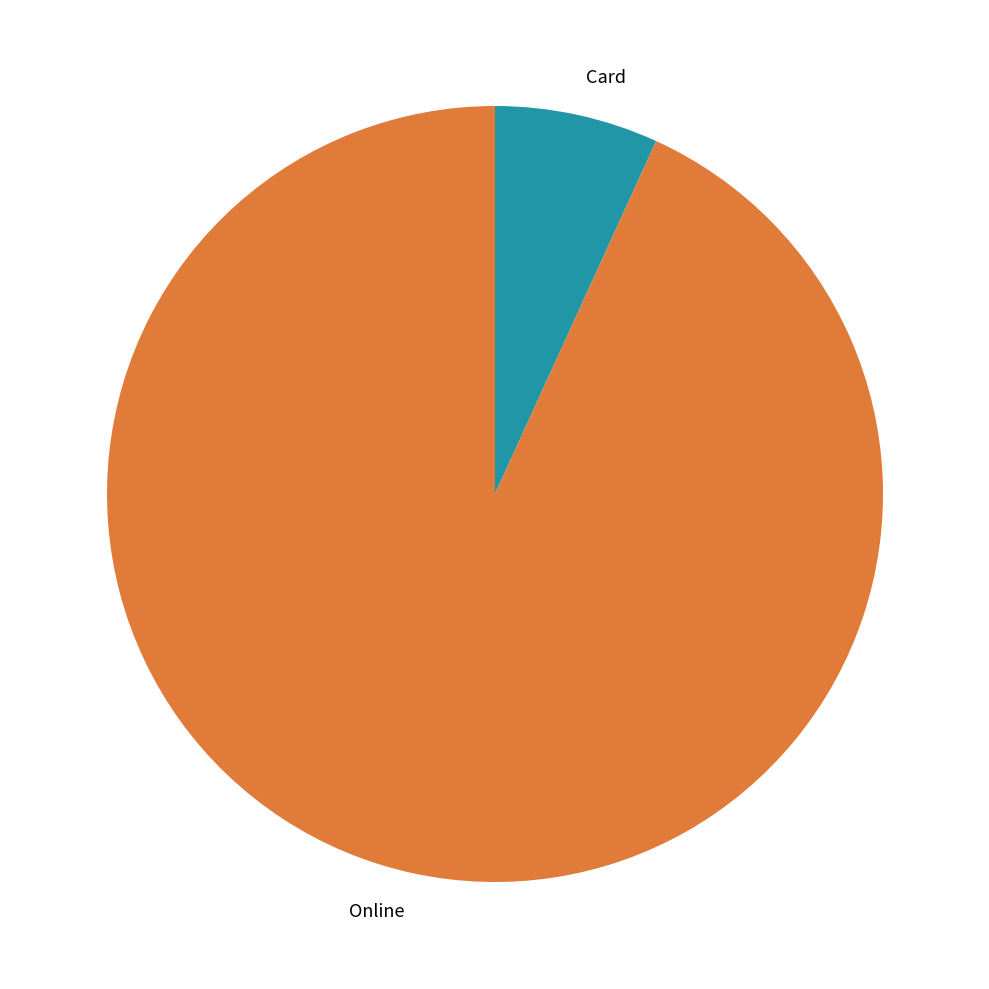

Is there any slice that represents more than half of the pie?

Yes